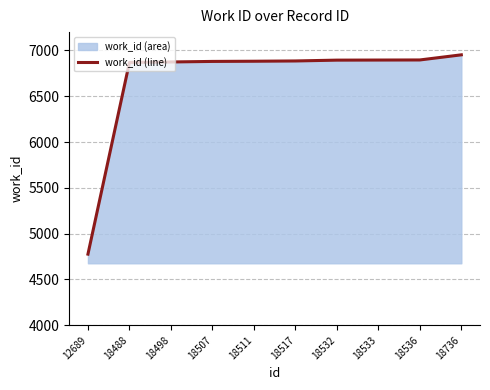

What is the difference between the maximum and minimum values?

2176